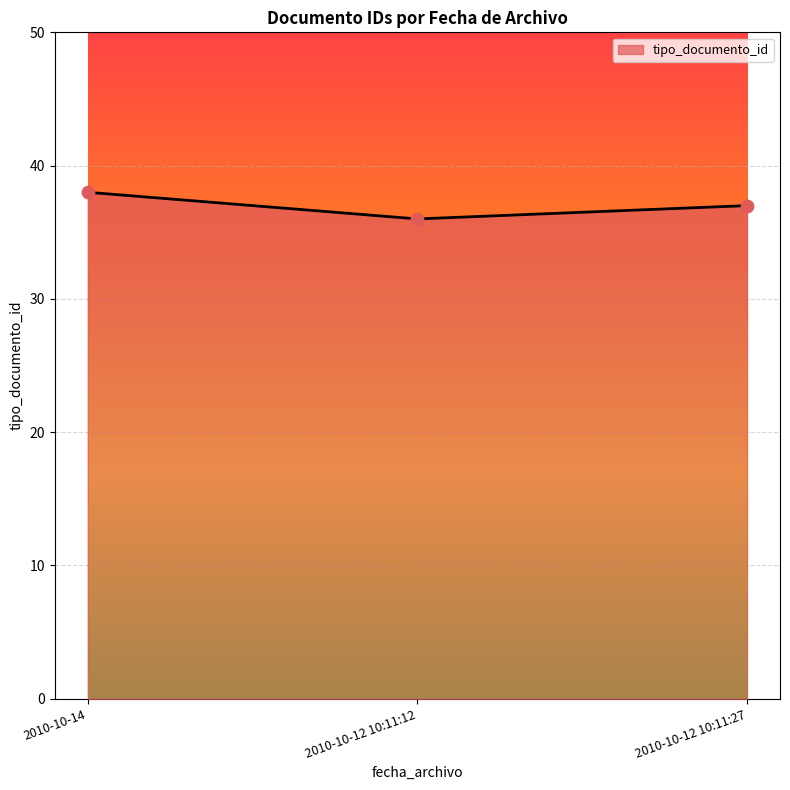

Between 2010-10-12 10:11:27 and 2010-10-14, which is larger?

2010-10-14